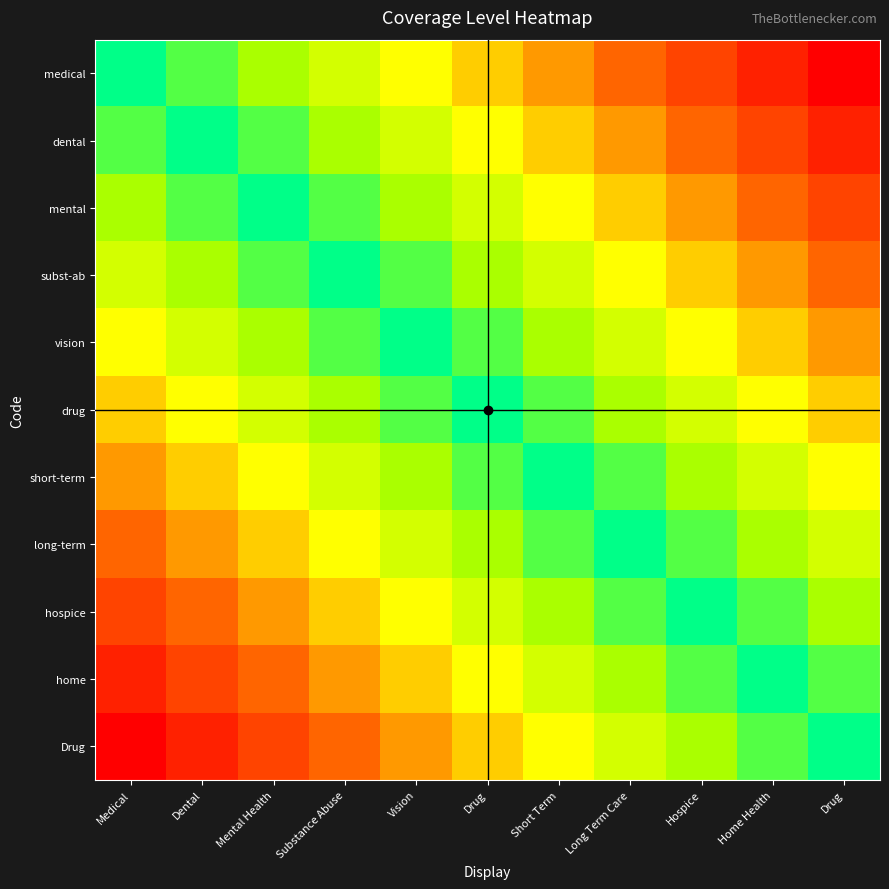

Reading left to right, what are all the values shown in this chart?

medical: Medical=1.0	Dental=0.9	Mental Health=0.8	Substance Abuse=0.7	Vision=0.6	Drug=0.5	Short Term=0.4	Long Term Care=0.3	Hospice=0.2	Home Health=0.1	Drug=0.0
dental: Medical=0.9	Dental=1.0	Mental Health=0.9	Substance Abuse=0.8	Vision=0.7	Drug=0.6	Short Term=0.5	Long Term Care=0.4	Hospice=0.3	Home Health=0.2	Drug=0.1
mental: Medical=0.8	Dental=0.9	Mental Health=1.0	Substance Abuse=0.9	Vision=0.8	Drug=0.7	Short Term=0.6	Long Term Care=0.5	Hospice=0.4	Home Health=0.3	Drug=0.2
subst-ab: Medical=0.7	Dental=0.8	Mental Health=0.9	Substance Abuse=1.0	Vision=0.9	Drug=0.8	Short Term=0.7	Long Term Care=0.6	Hospice=0.5	Home Health=0.4	Drug=0.3
vision: Medical=0.6	Dental=0.7	Mental Health=0.8	Substance Abuse=0.9	Vision=1.0	Drug=0.9	Short Term=0.8	Long Term Care=0.7	Hospice=0.6	Home Health=0.5	Drug=0.4
drug: Medical=0.5	Dental=0.6	Mental Health=0.7	Substance Abuse=0.8	Vision=0.9	Drug=1.0	Short Term=0.9	Long Term Care=0.8	Hospice=0.7	Home Health=0.6	Drug=0.5
short-term: Medical=0.4	Dental=0.5	Mental Health=0.6	Substance Abuse=0.7	Vision=0.8	Drug=0.9	Short Term=1.0	Long Term Care=0.9	Hospice=0.8	Home Health=0.7	Drug=0.6
long-term: Medical=0.3	Dental=0.4	Mental Health=0.5	Substance Abuse=0.6	Vision=0.7	Drug=0.8	Short Term=0.9	Long Term Care=1.0	Hospice=0.9	Home Health=0.8	Drug=0.7
hospice: Medical=0.2	Dental=0.3	Mental Health=0.4	Substance Abuse=0.5	Vision=0.6	Drug=0.7	Short Term=0.8	Long Term Care=0.9	Hospice=1.0	Home Health=0.9	Drug=0.8
home: Medical=0.1	Dental=0.2	Mental Health=0.3	Substance Abuse=0.4	Vision=0.5	Drug=0.6	Short Term=0.7	Long Term Care=0.8	Hospice=0.9	Home Health=1.0	Drug=0.9
Drug: Medical=0.0	Dental=0.1	Mental Health=0.2	Substance Abuse=0.3	Vision=0.4	Drug=0.5	Short Term=0.6	Long Term Care=0.7	Hospice=0.8	Home Health=0.9	Drug=1.0